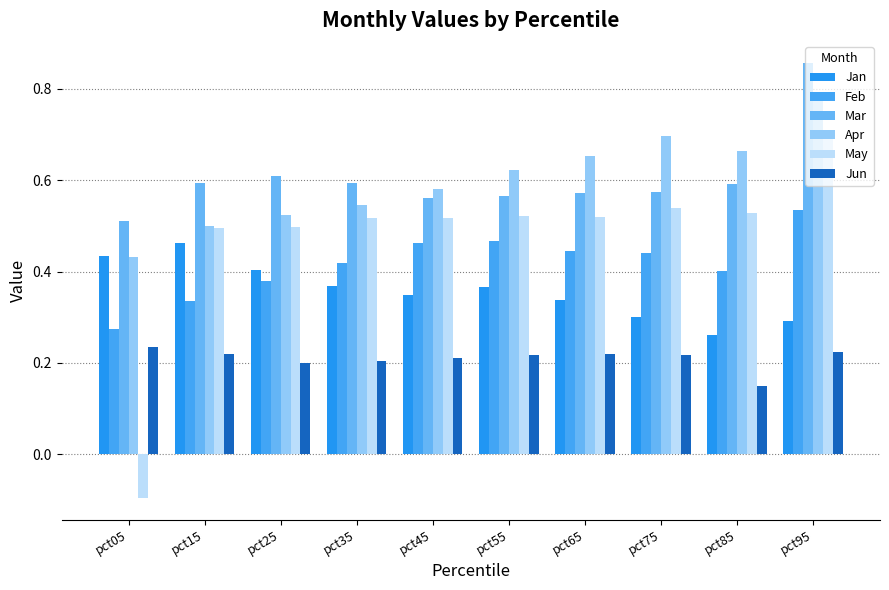

What is the sum of all Mar values?

6.0